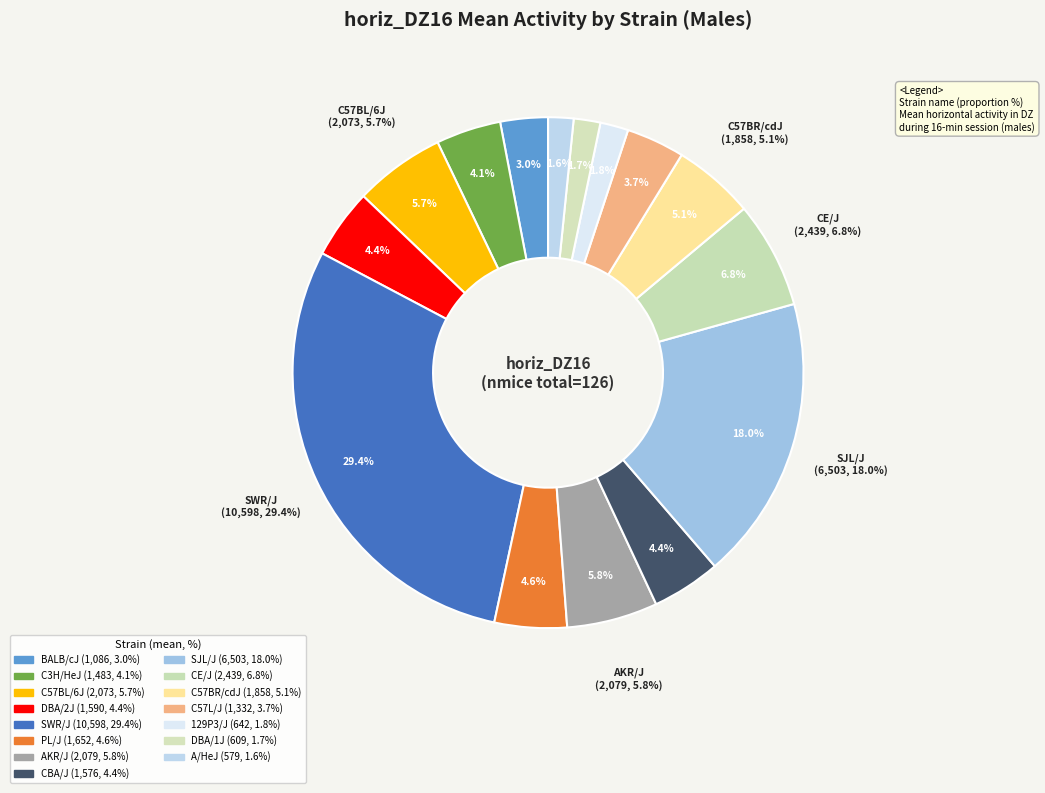

To the nearest percent, what is the difference between the AKR/J and 129P3/J slice percentages?

4%